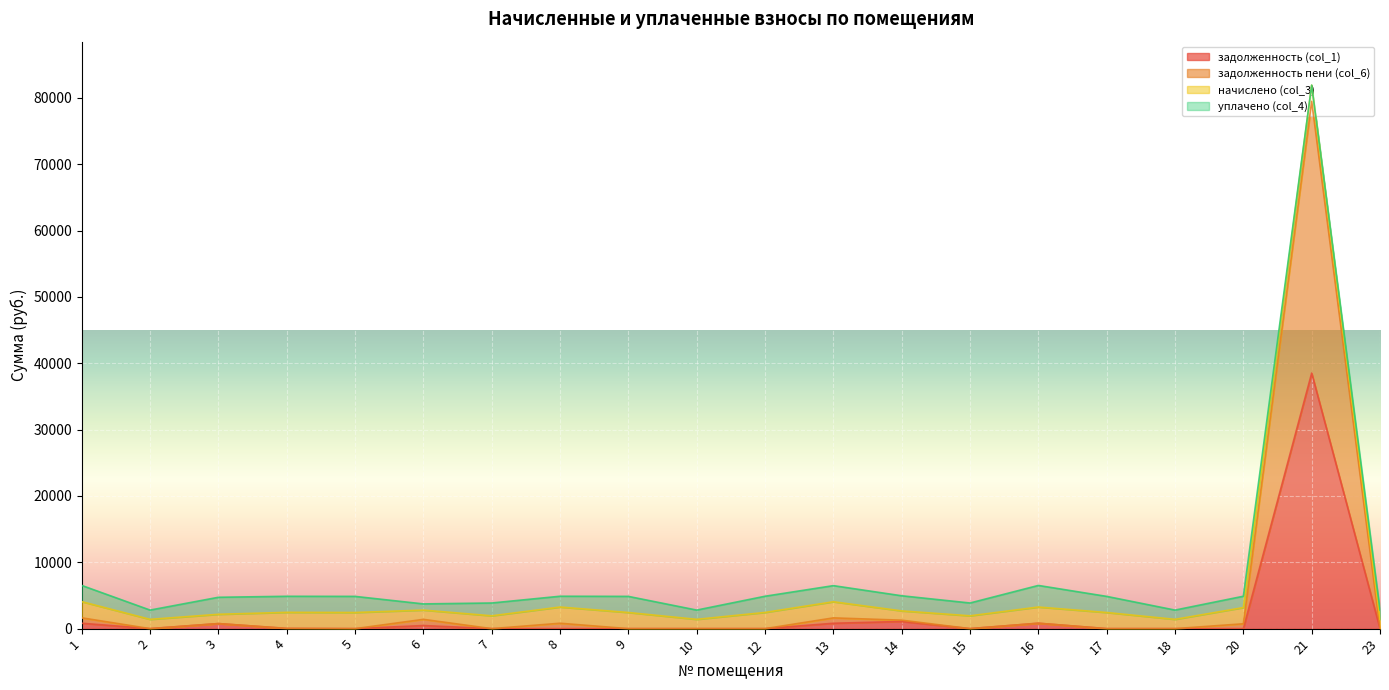

The value of задолженность (col_1) at 15 is -20235.6. True or false?

False